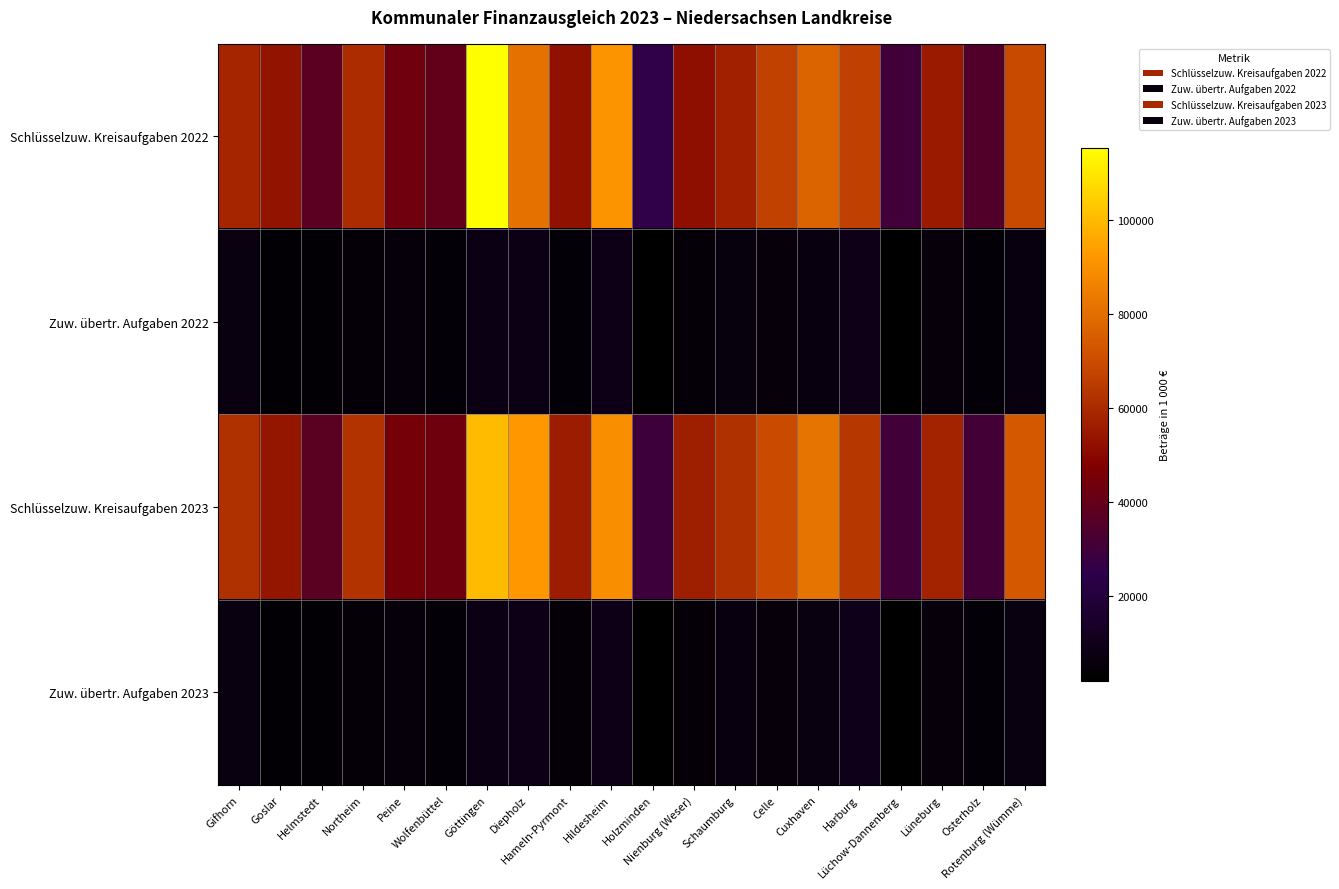

At Nienburg (Weser), list the series in order from smallest to largest.

Zuw. übertr. Aufgaben 2022, Zuw. übertr. Aufgaben 2023, Schlüsselzuw. Kreisaufgaben 2022, Schlüsselzuw. Kreisaufgaben 2023